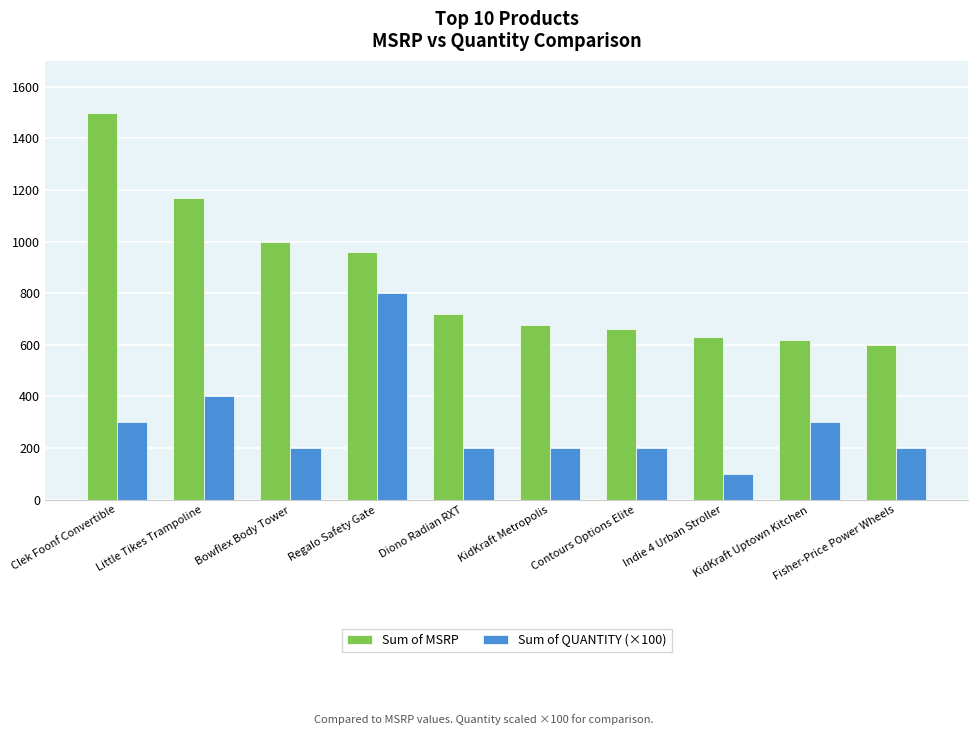

Which category has the lowest value in the Sum of QUANTITY (×100) series?

Indie 4 Urban Stroller